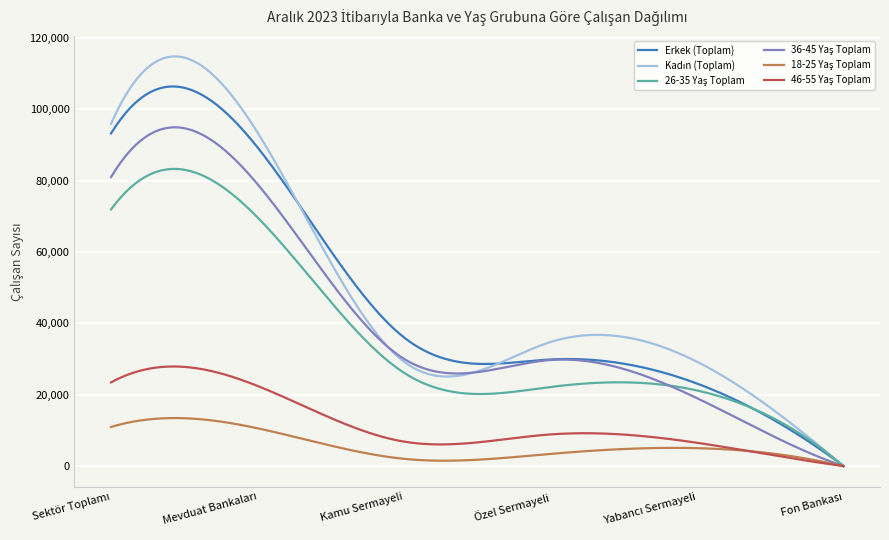

What is the greatest value displayed?

114781.3